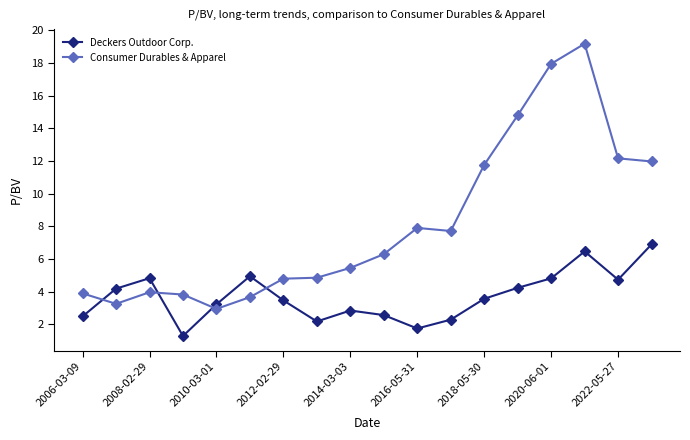

What is the value of the Consumer Durables & Apparel point at the 4th from the left?

3.8